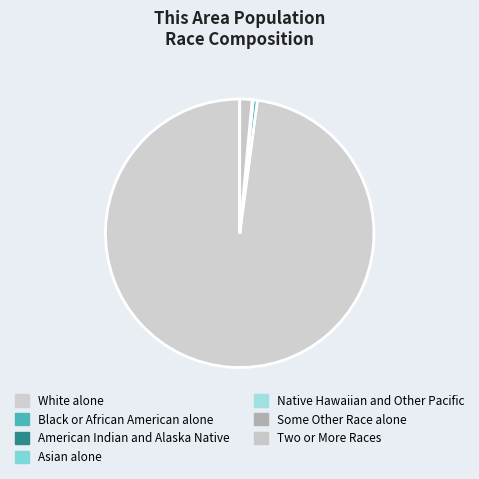

Is it true that Some Other Race alone is 0% of the pie?

True